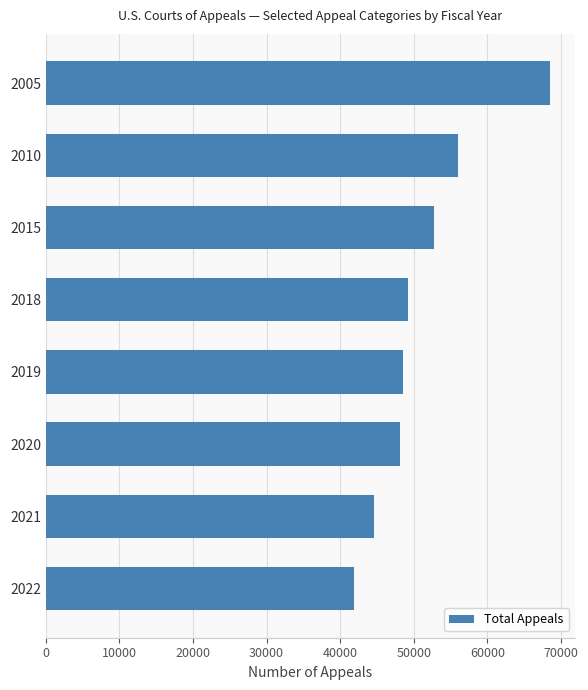

What value does the data have at 2020, to the nearest 10?

48190